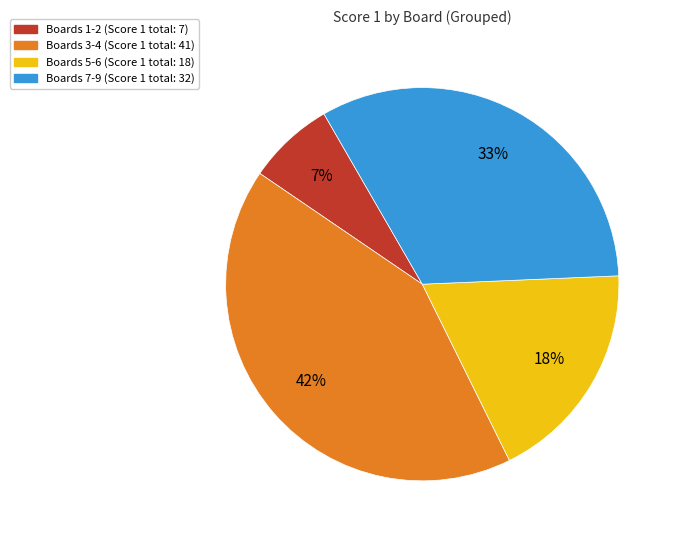

To the nearest percent, what is the difference between the largest and smallest slice percentages?

35%